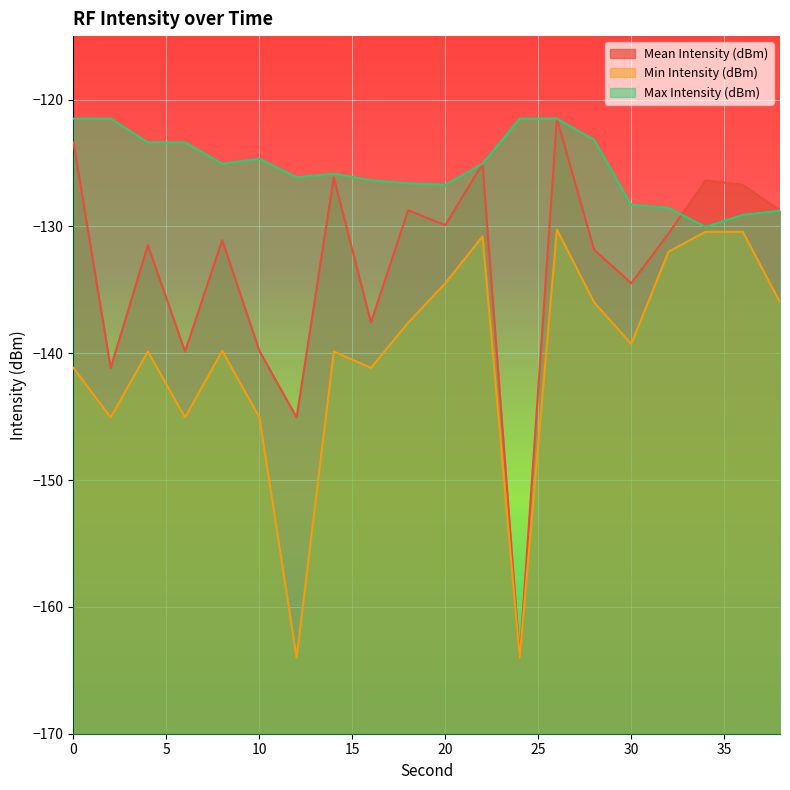

What is the sum of the Min Intensity (dBm) values at 20 and 24?

-298.5